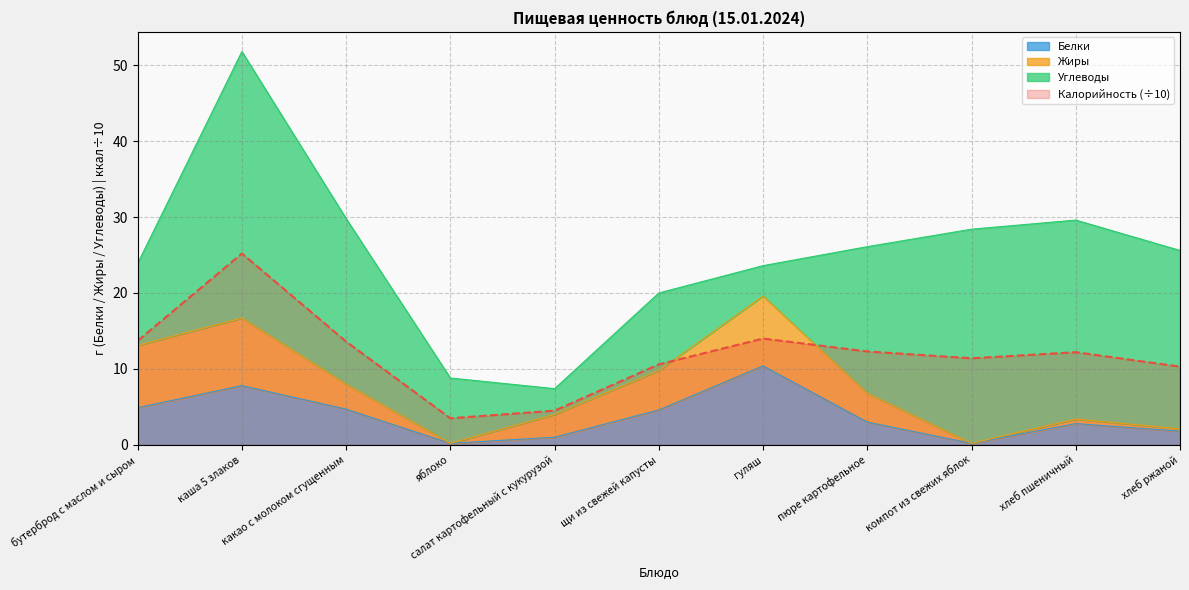

In Белки, how many points are higher than both neighbors (excluding endpoints)?

3